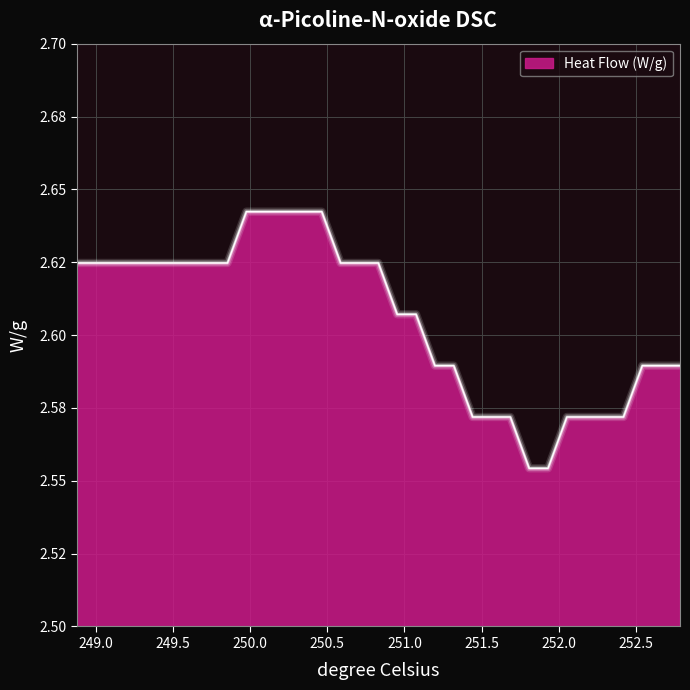

True or false: the data has more than 0 interior local peaks.

False